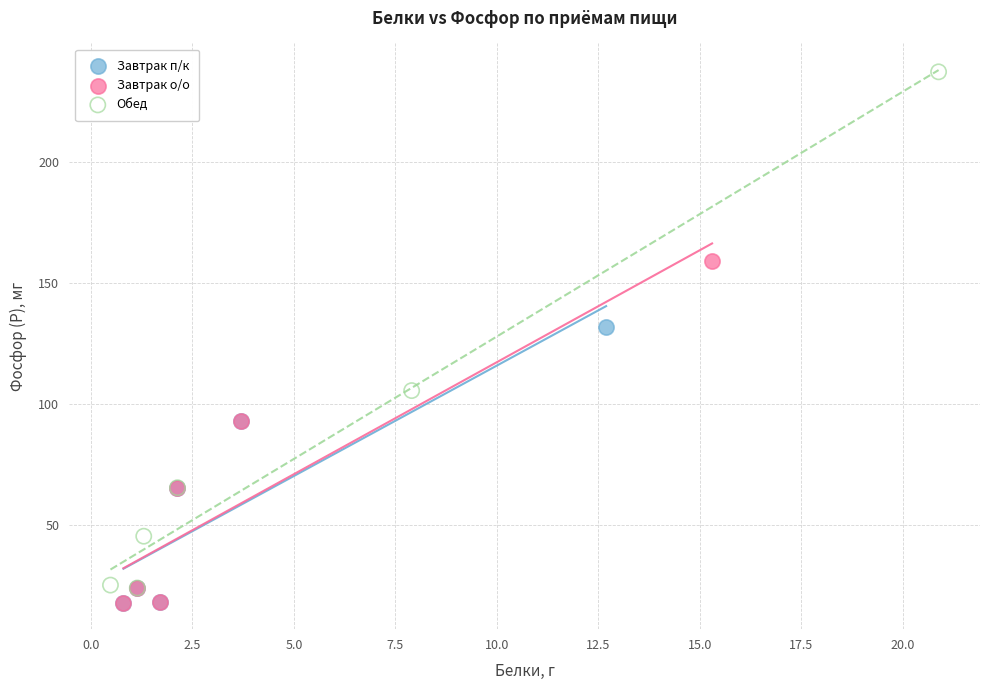

Which series has the largest Y range (max minus min)?

Обед